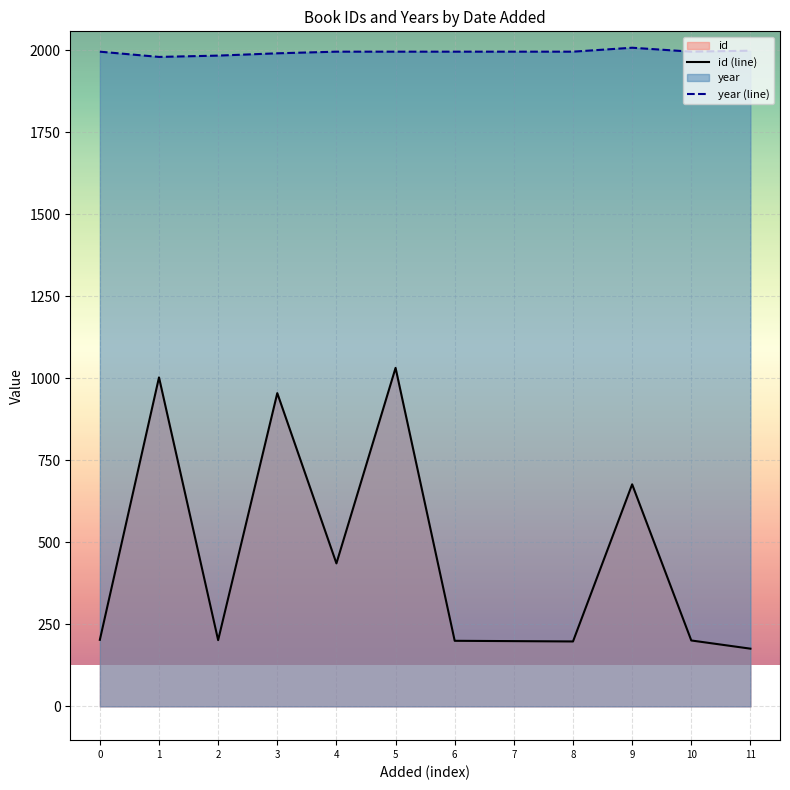

Which series has the widest spread of values?

id (line)